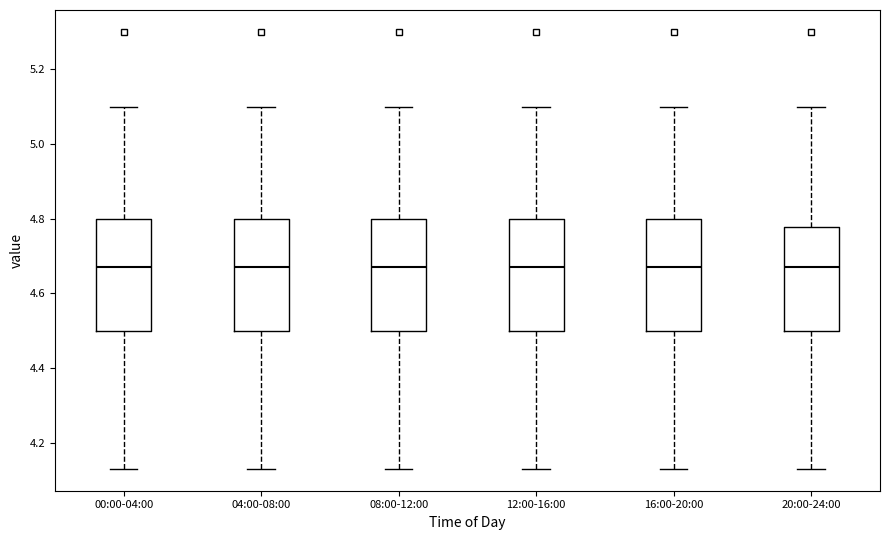

Reading left to right, read every box against the y-axis: the position of its median line, the range the box covers, and the ends of its whiskers. The values are not printed on the chart, so give them approximately, as read against the axis.

00:00-04:00: median 4.68, box 4.50 to 4.80, whiskers 4.14 to 5.10
04:00-08:00: median 4.68, box 4.50 to 4.80, whiskers 4.14 to 5.10
08:00-12:00: median 4.68, box 4.50 to 4.80, whiskers 4.14 to 5.10
12:00-16:00: median 4.68, box 4.50 to 4.80, whiskers 4.14 to 5.10
16:00-20:00: median 4.68, box 4.50 to 4.80, whiskers 4.14 to 5.10
20:00-24:00: median 4.68, box 4.50 to 4.78, whiskers 4.14 to 5.10